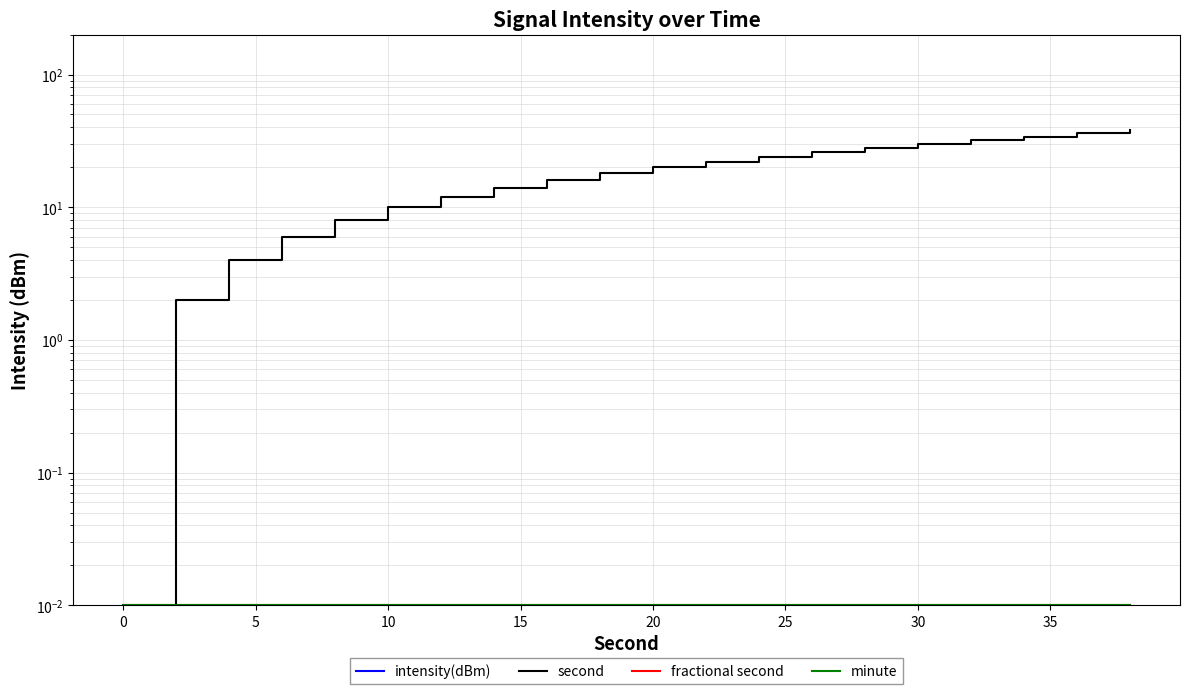

Where is intensity(dBm) nearest to the value -113?

10